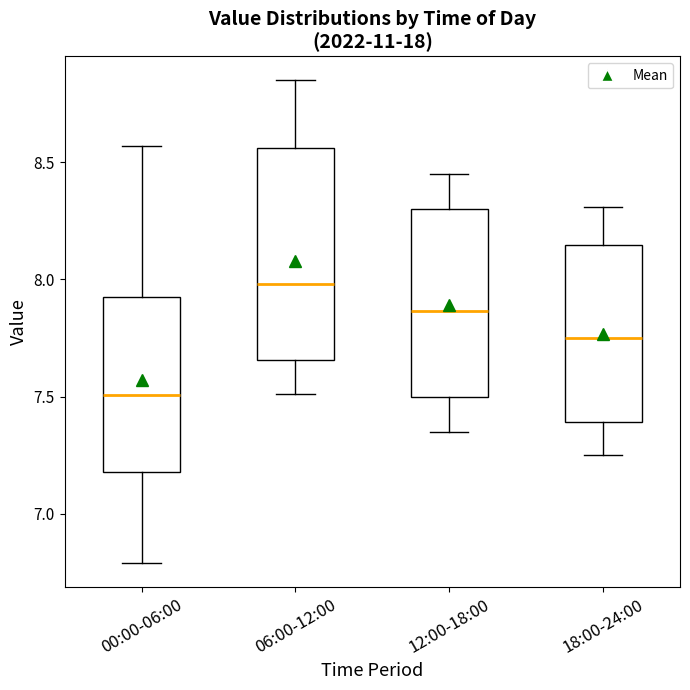

Which box's median line is the lowest?

00:00-06:00